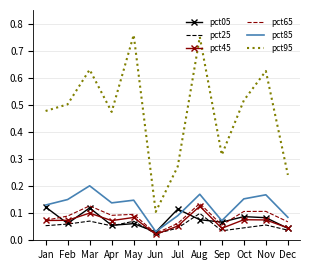

At which label is pct95 closest to 0?

Jun